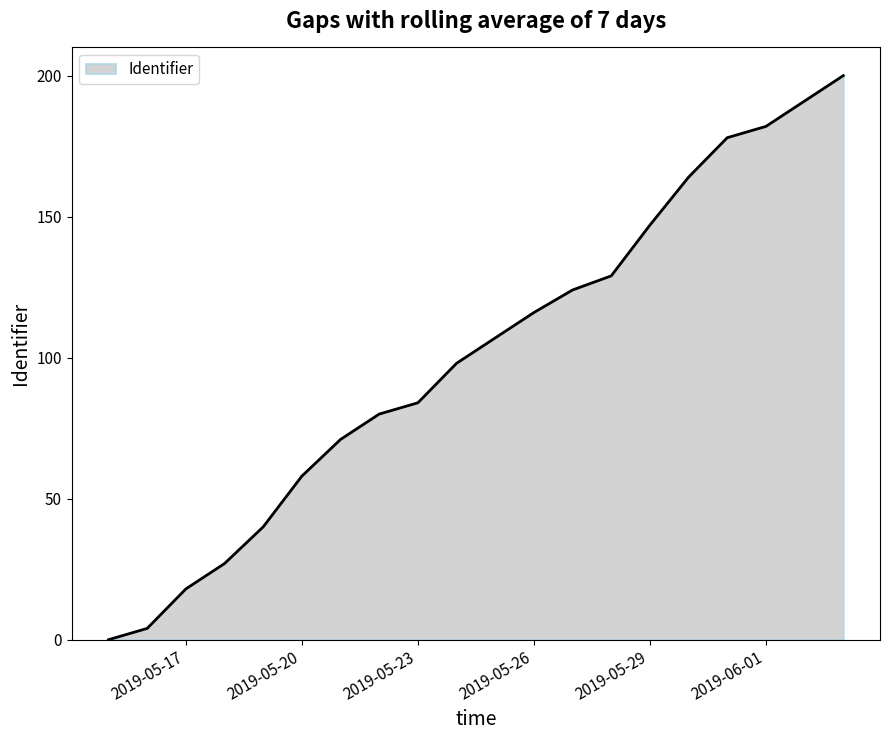

What is the greatest value displayed?

200